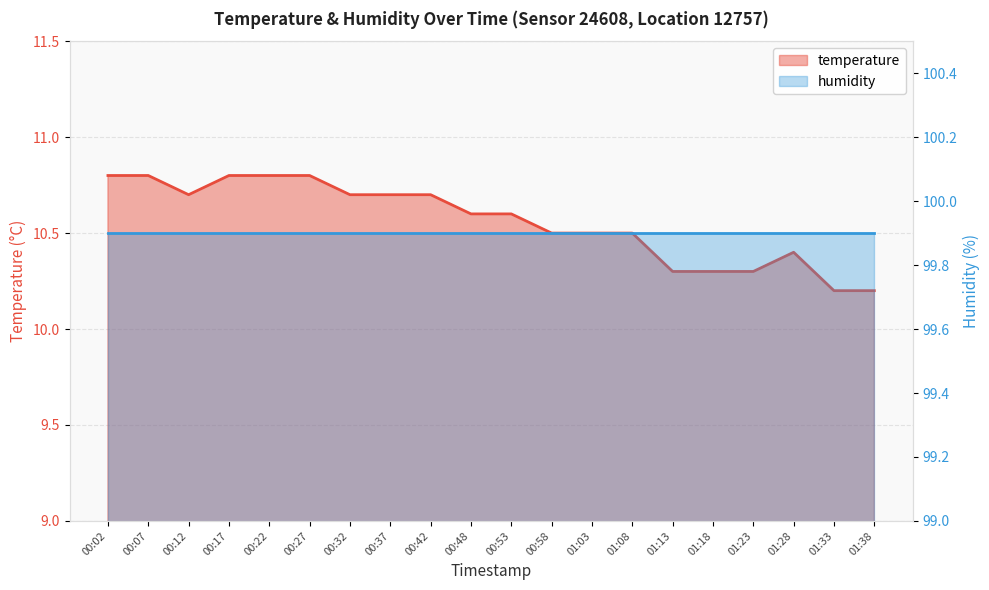

Between 01:18 and 00:37, which is larger?

00:37